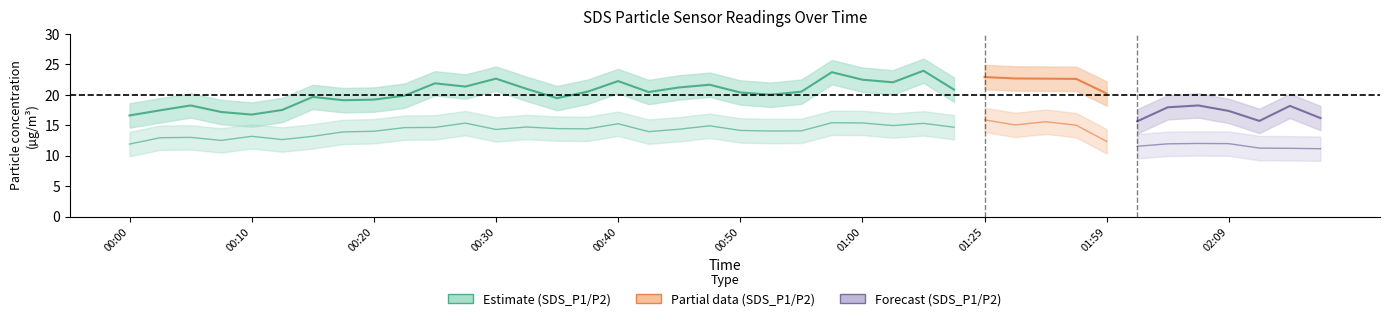

At which label is SDS_P1_lower closest to 17?

00:18